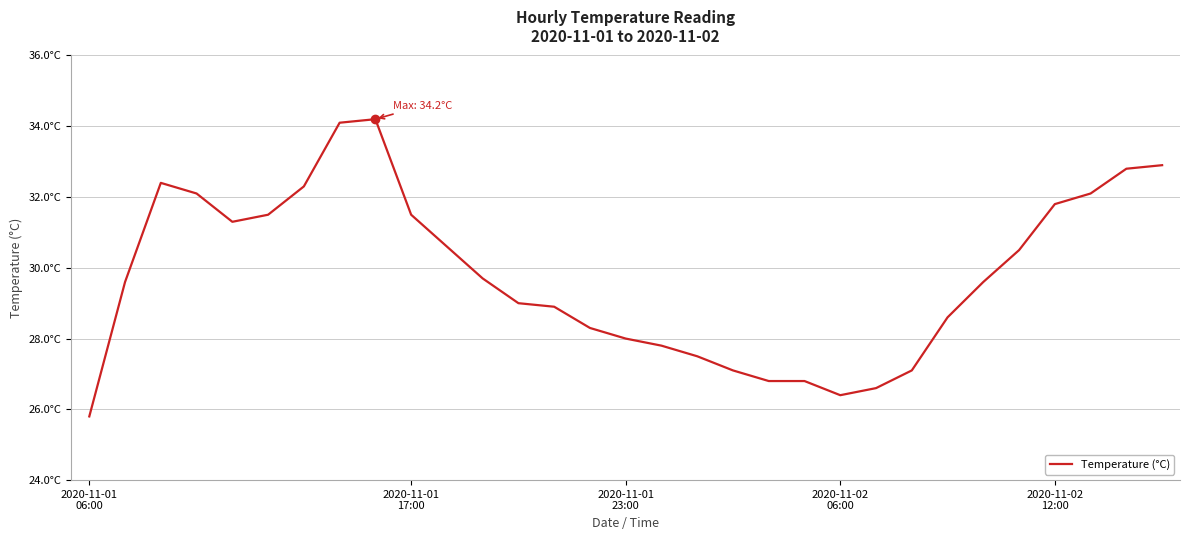

Is this an area chart (filled region under the line)?

No